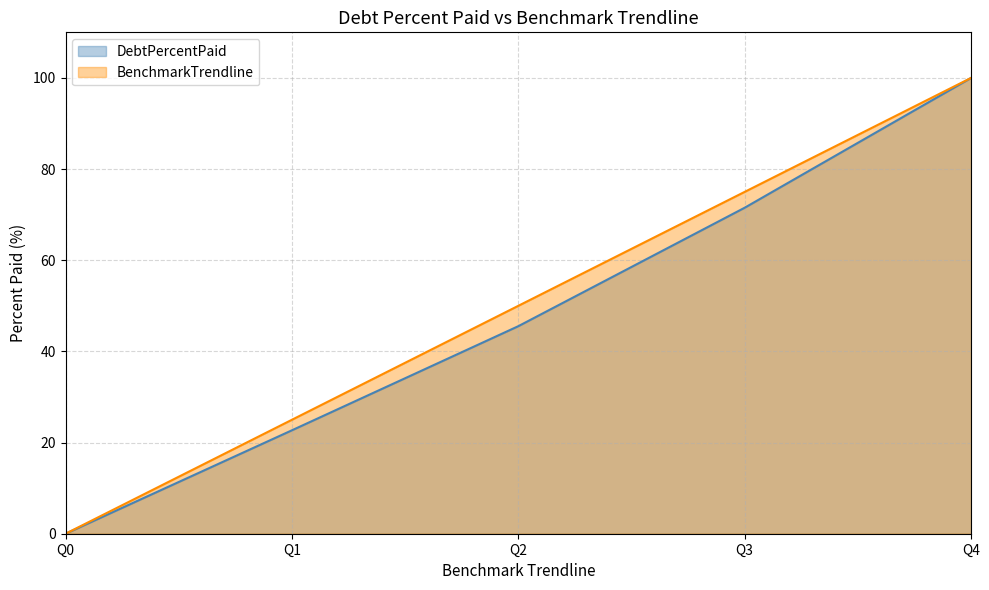

How many lines are shown in the chart?

2